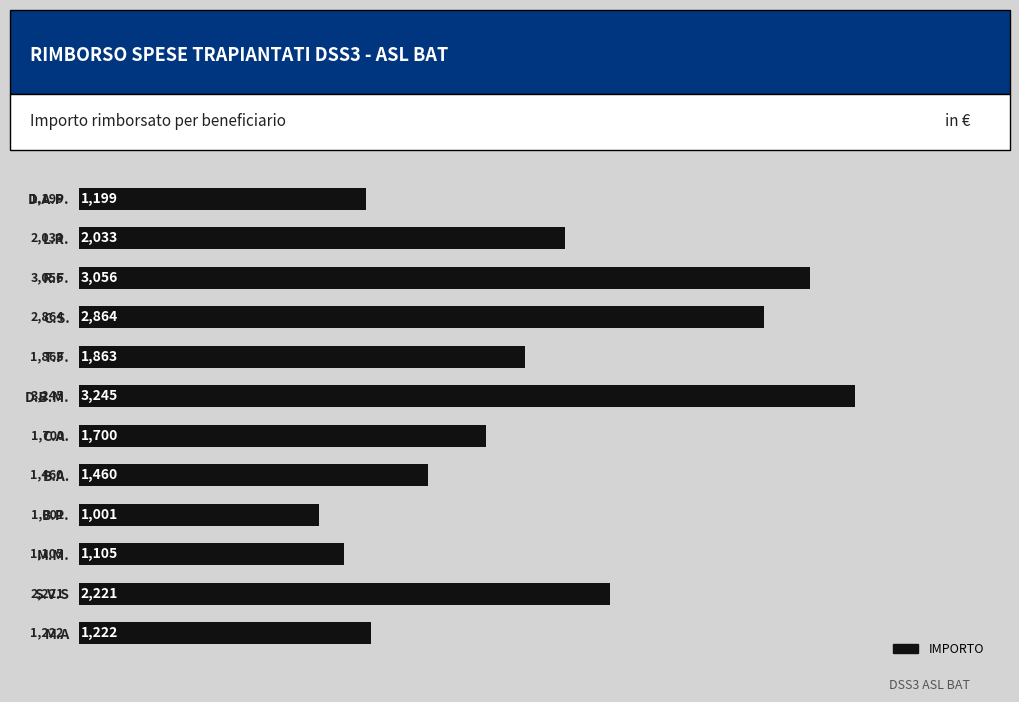

Where is the data nearest to the value 2123?

L.R.